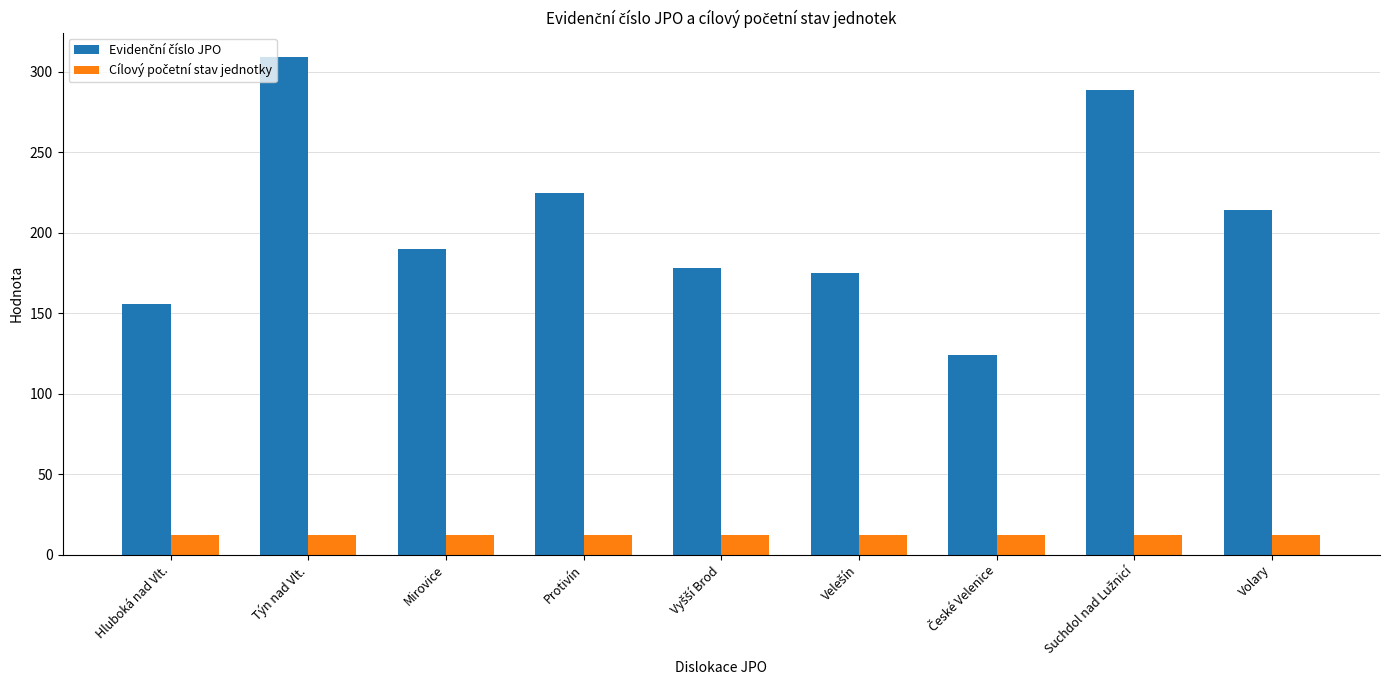

What is the smallest value displayed?

12